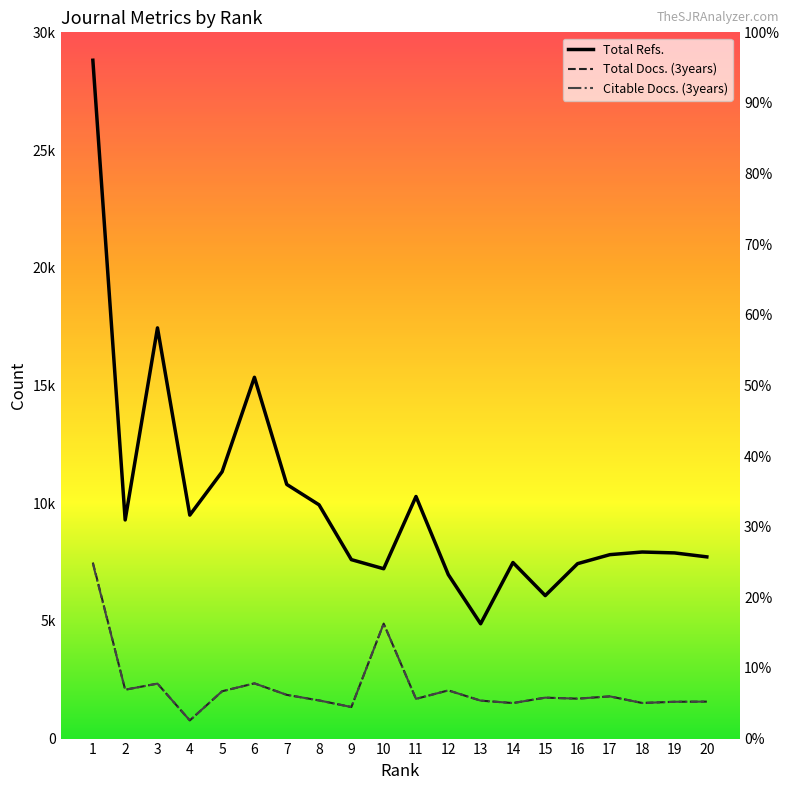

Where does the Total Refs. series first go above 7925?

1